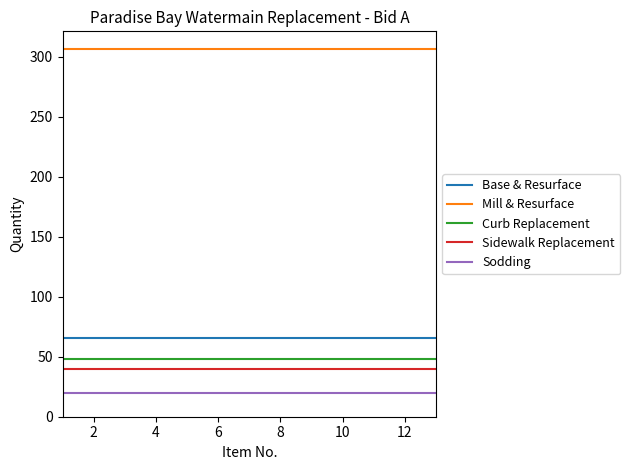

Which series has the largest total across all categories?

Mill & Resurface